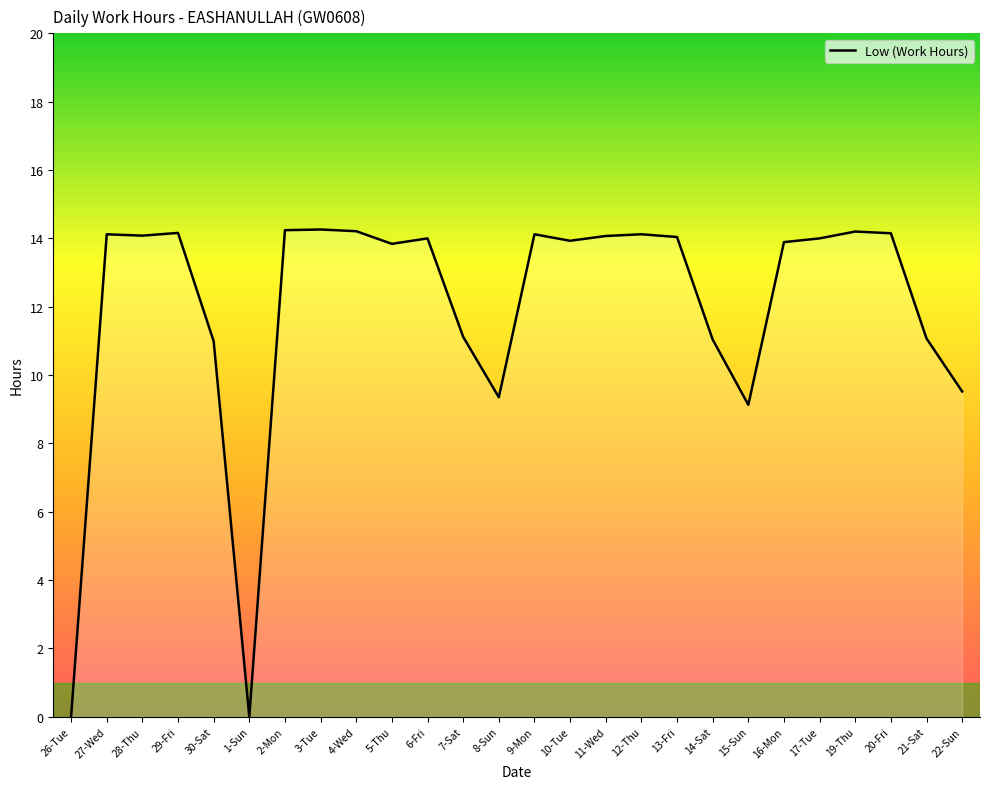

The chart shows a value of 11.0 at 30-Sat. True or false?

True